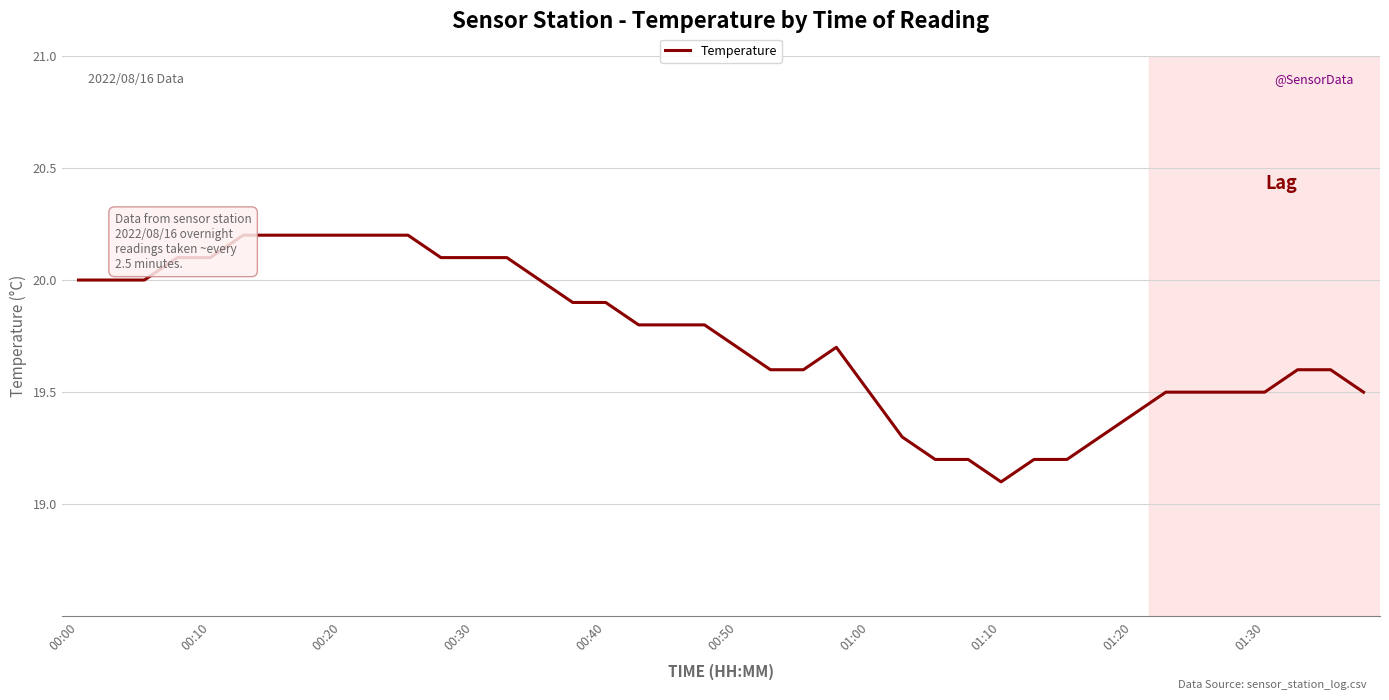

Between 18 and 36, which is larger?

18